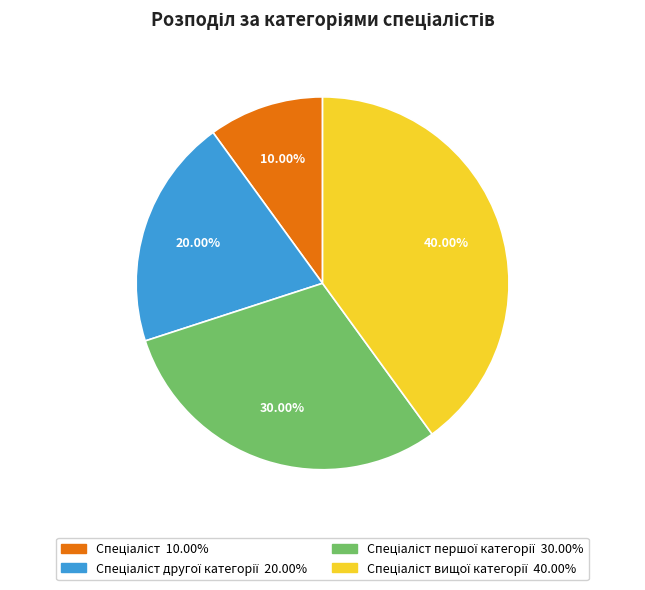

Does any single category account for the majority?

No